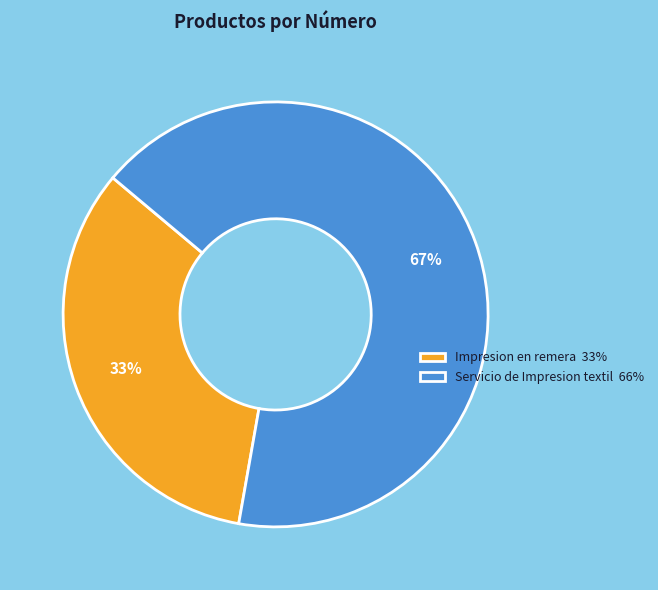

How many slices are in this pie chart?

2